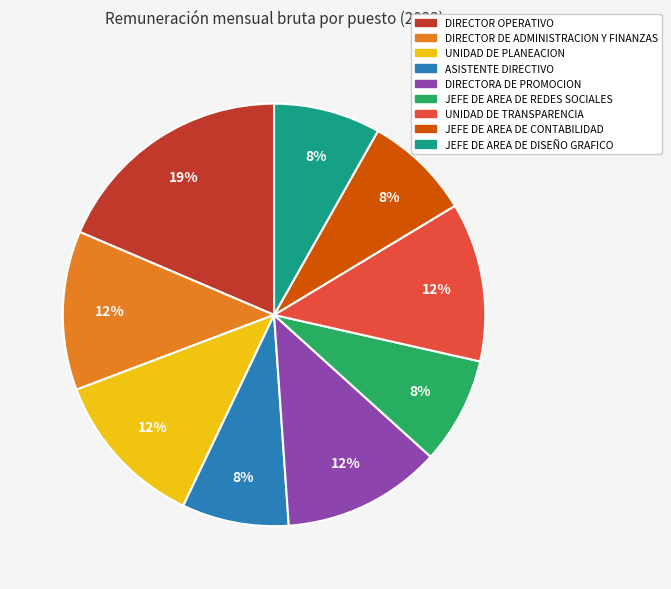

To the nearest percent, what percentage of the pie is DIRECTORA DE PROMOCION?

12%